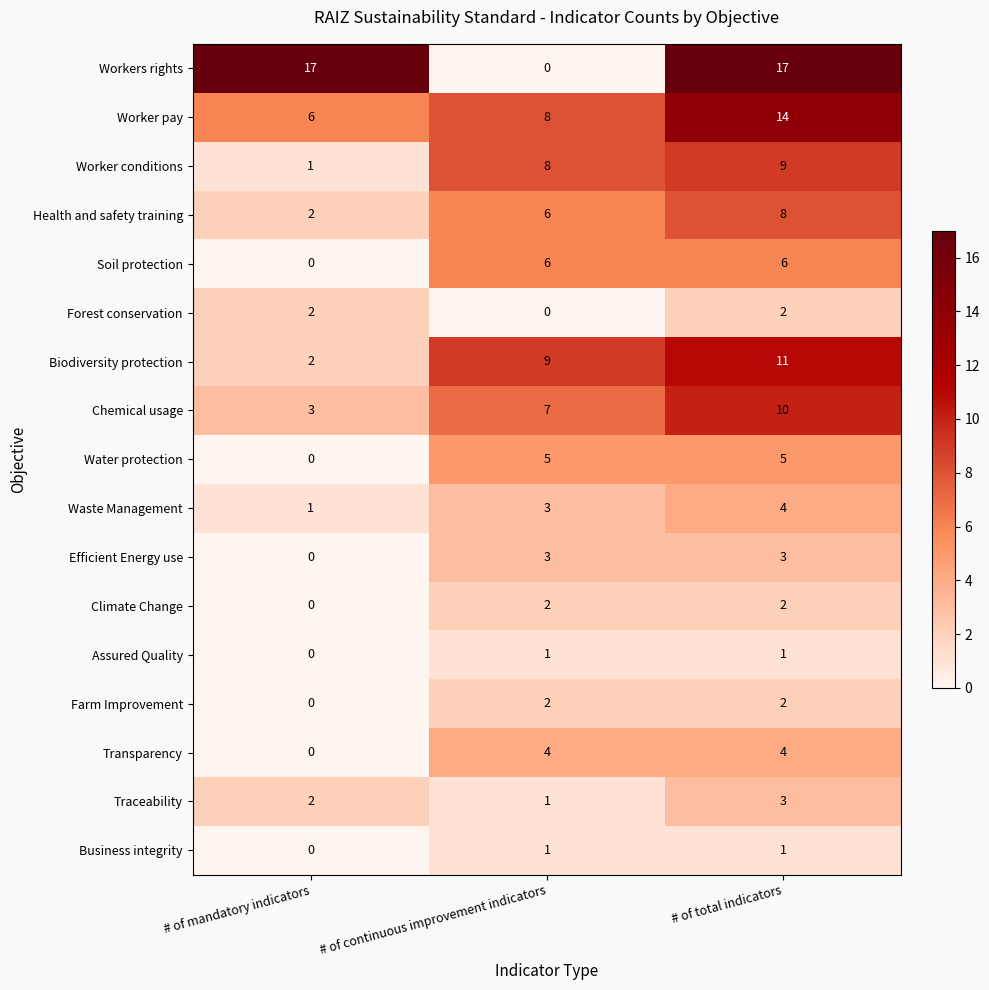

Read the Worker pay value at # of continuous improvement indicators.

8